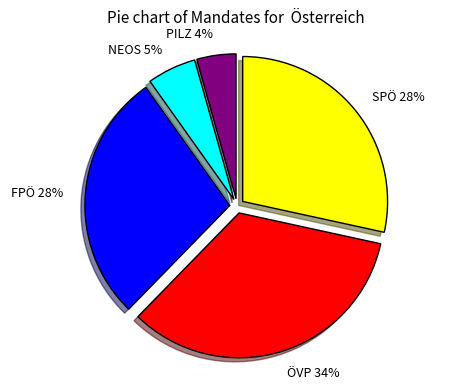

To the nearest percent, what is the difference between the PILZ 4% and NEOS 5% slice percentages?

1%